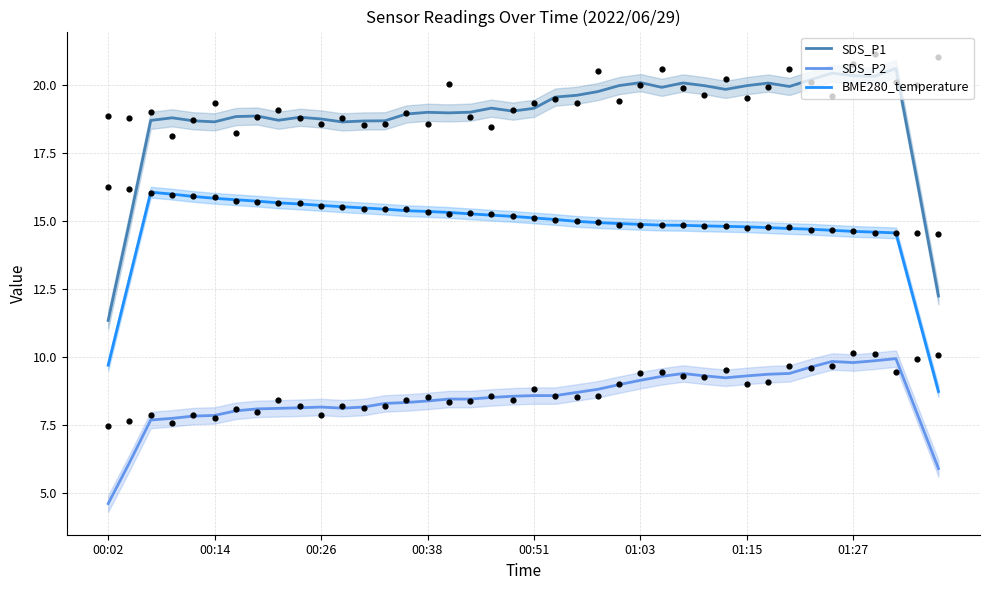

Which series has the widest spread of Y values?

SDS_P1